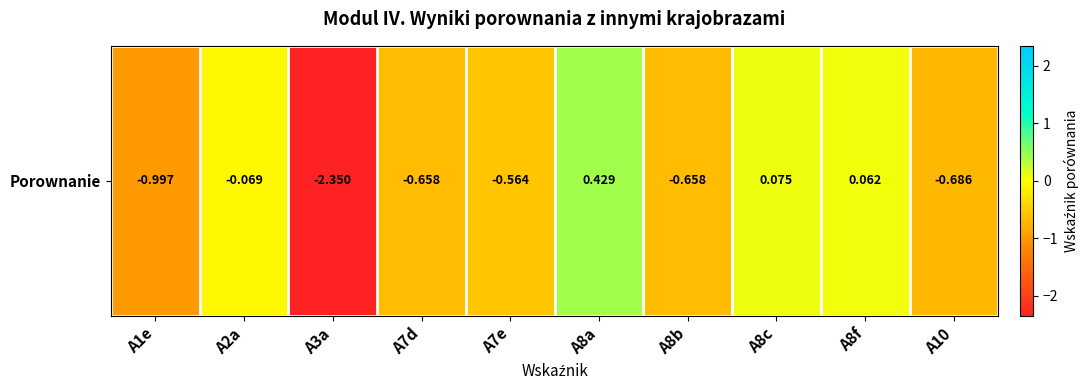

Reading left to right, extract all data points from this chart.

-1.0	-0.1	-2.3	-0.7	-0.6	0.4	-0.7	0.1	0.1	-0.7